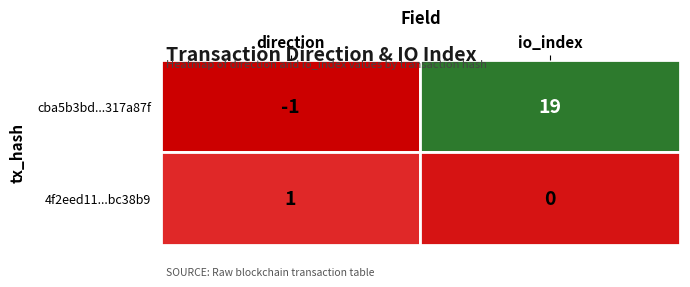

How many values in the cba5b3bd...317a87f series are below 19?

1